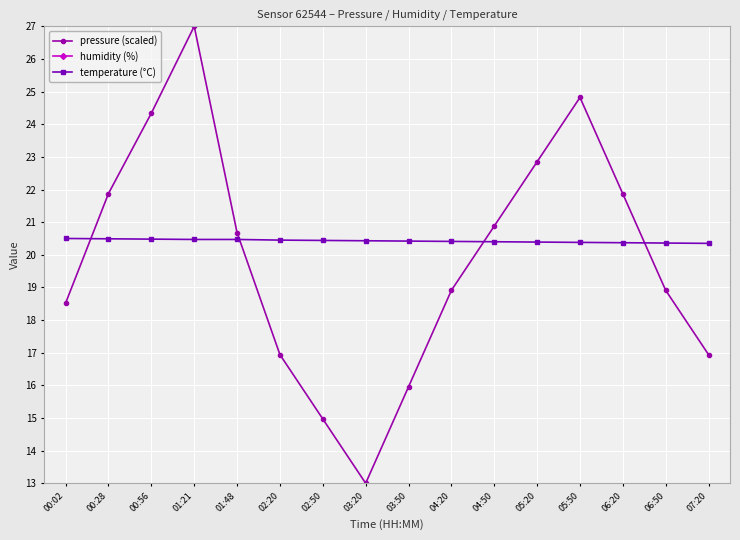

What is the label of the 3rd point from the right?

06:20